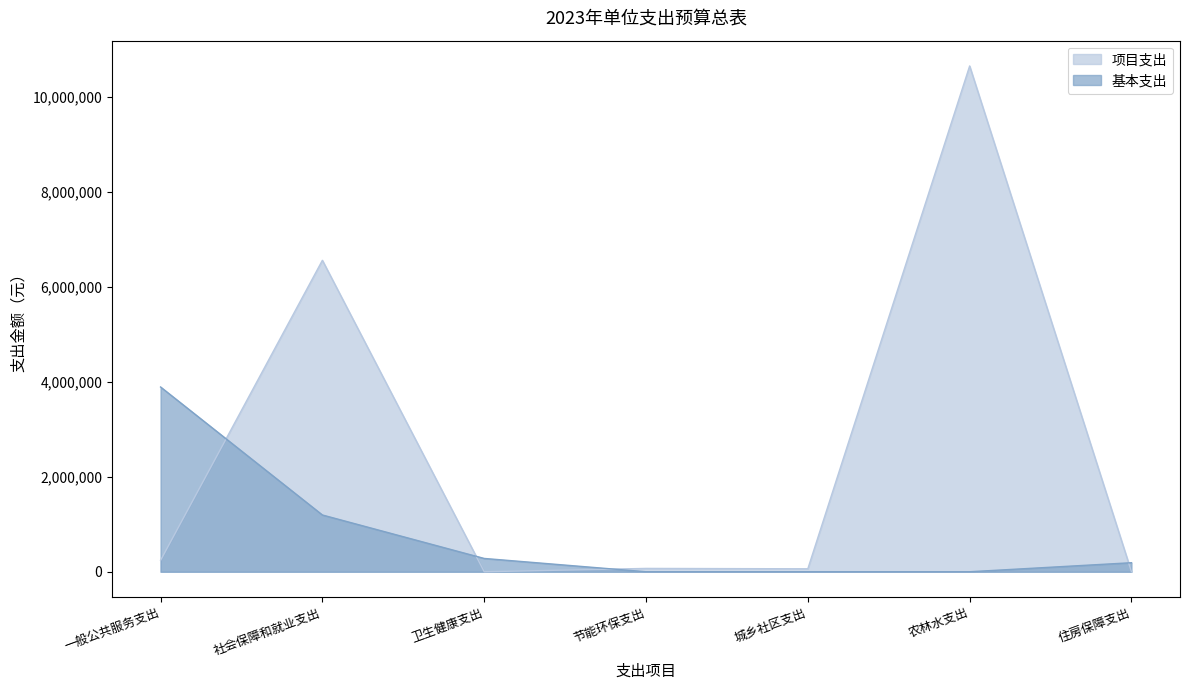

Which has a higher value, 住房保障支出 or 一般公共服务支出?

一般公共服务支出